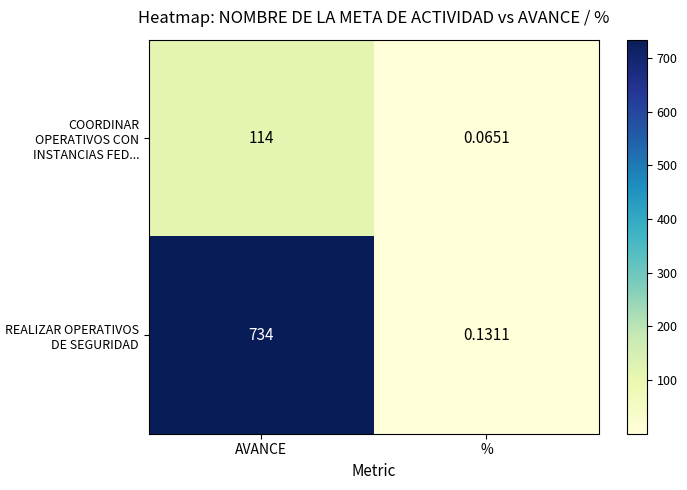

Which series has the largest range (max minus min)?

REALIZAR OPERATIVOS DE SEGURIDAD